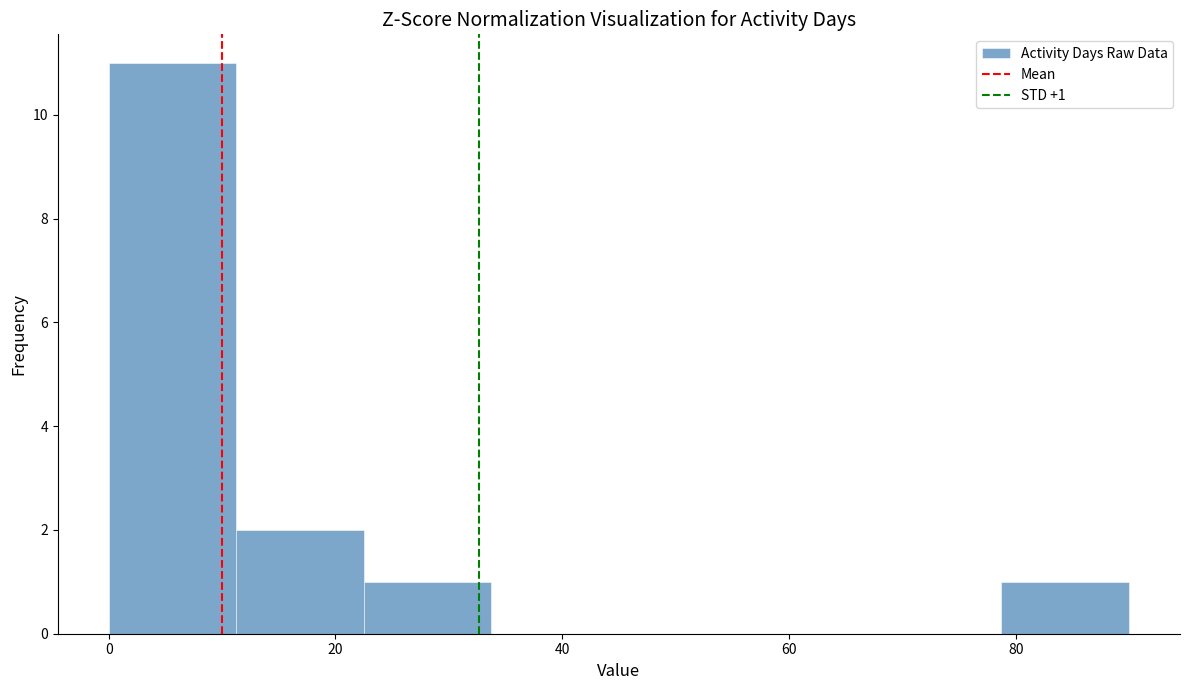

Which range on the x-axis has the tallest bar?

0 to 12